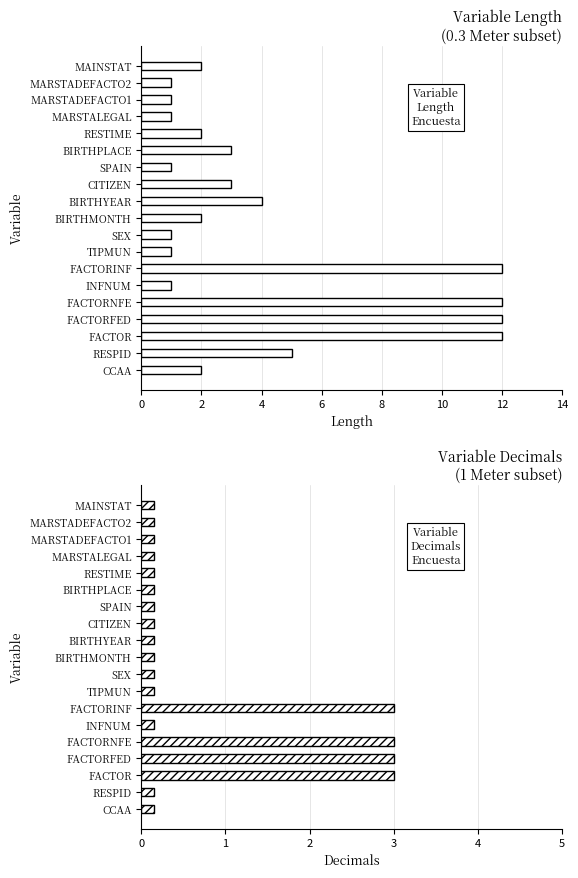

What is the label of the 7th bar from the right?

SPAIN